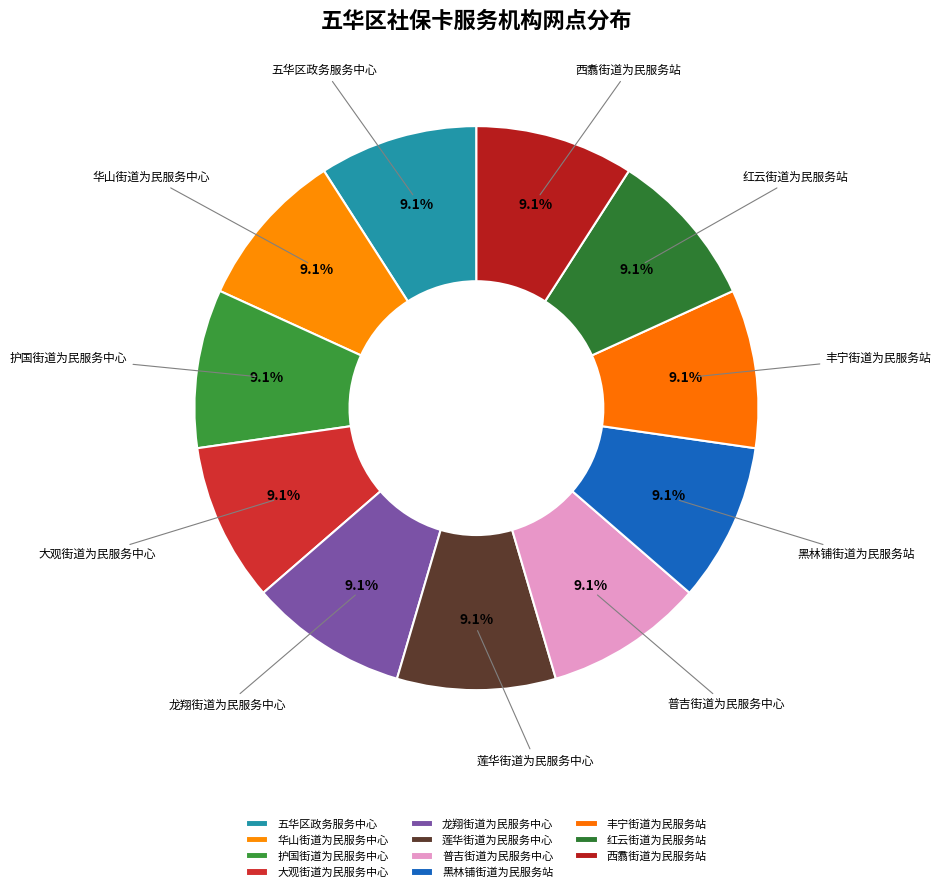

Count the number of slices in the pie.

11